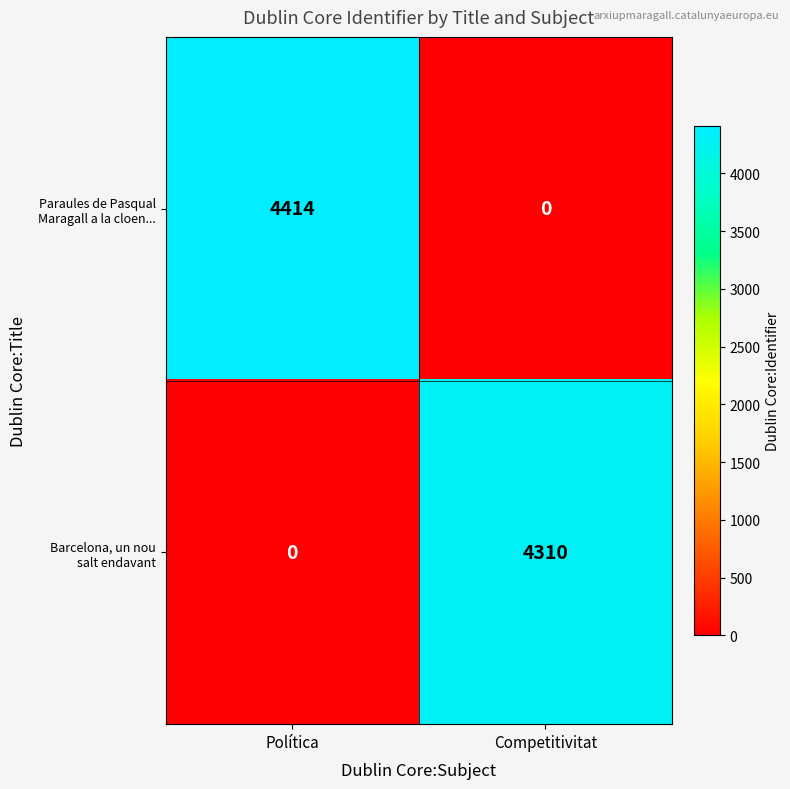

At which category is the sum across all series the highest?

Política